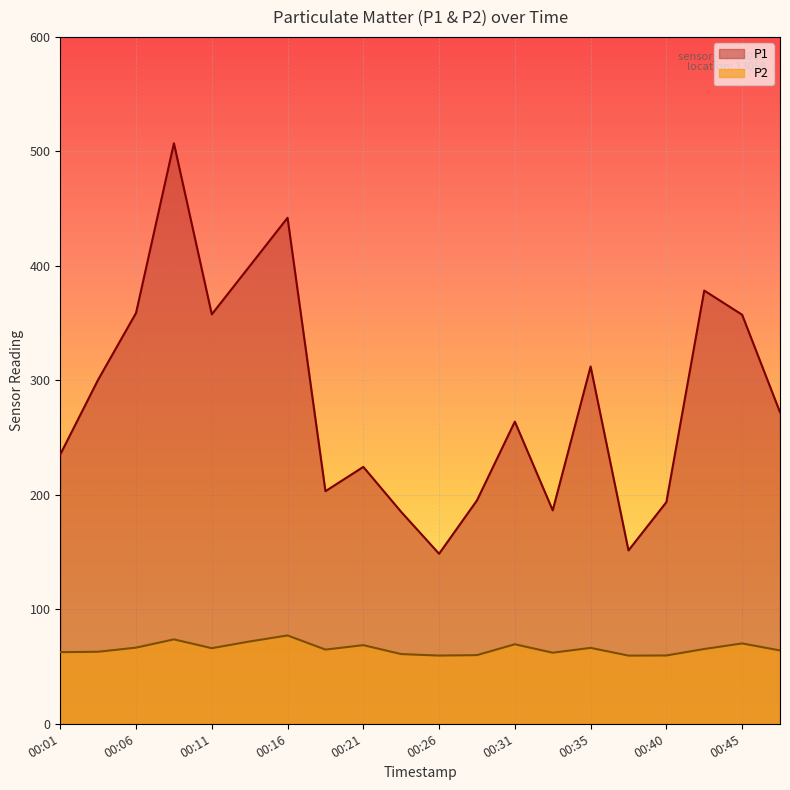

Which series changed the most between 00:18 and 00:35?

P1